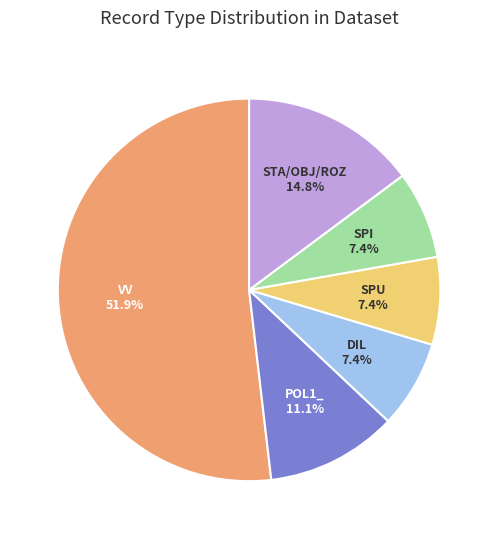

Is there a majority slice in this chart?

Yes